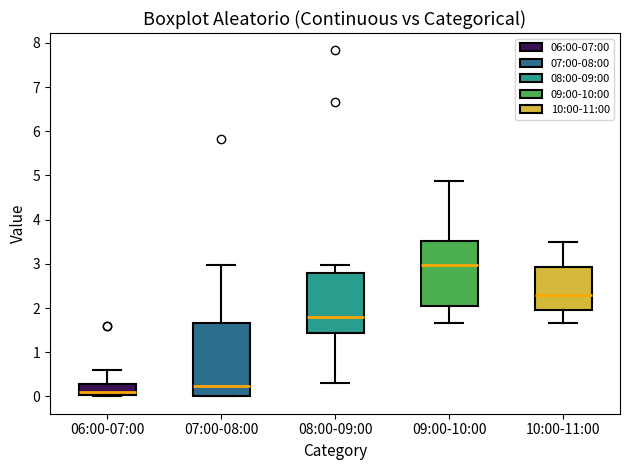

Reading left to right, read every box against the y-axis: the position of its median line, the range the box covers, and the ends of its whiskers. The values are not printed on the chart, so give them approximately, as read against the axis.

06:00-07:00: median 0.1, box 0.0 to 0.3, whiskers 0.0 to 0.6
07:00-08:00: median 0.2, box 0.0 to 1.7, whiskers 0.0 to 3.0
08:00-09:00: median 1.8, box 1.4 to 2.8, whiskers 0.3 to 3.0
09:00-10:00: median 3.0, box 2.1 to 3.5, whiskers 1.7 to 4.9
10:00-11:00: median 2.3, box 2.0 to 2.9, whiskers 1.7 to 3.5